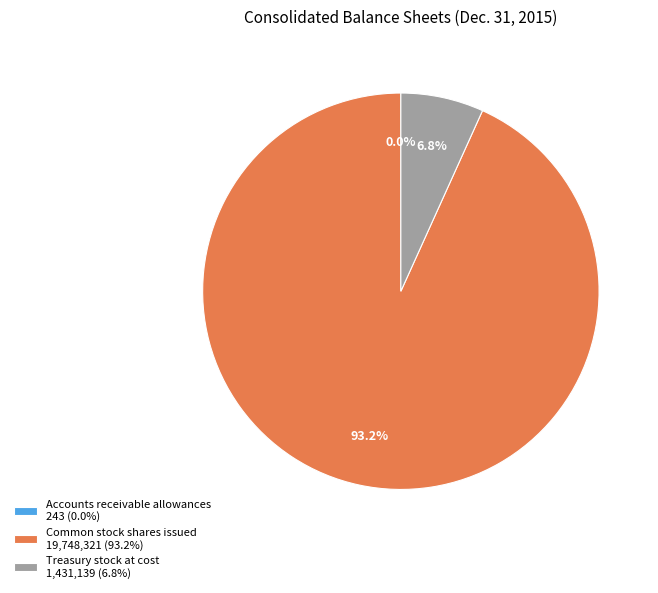

To the nearest percent, what percentage of the pie is Common stock shares issued?

93%